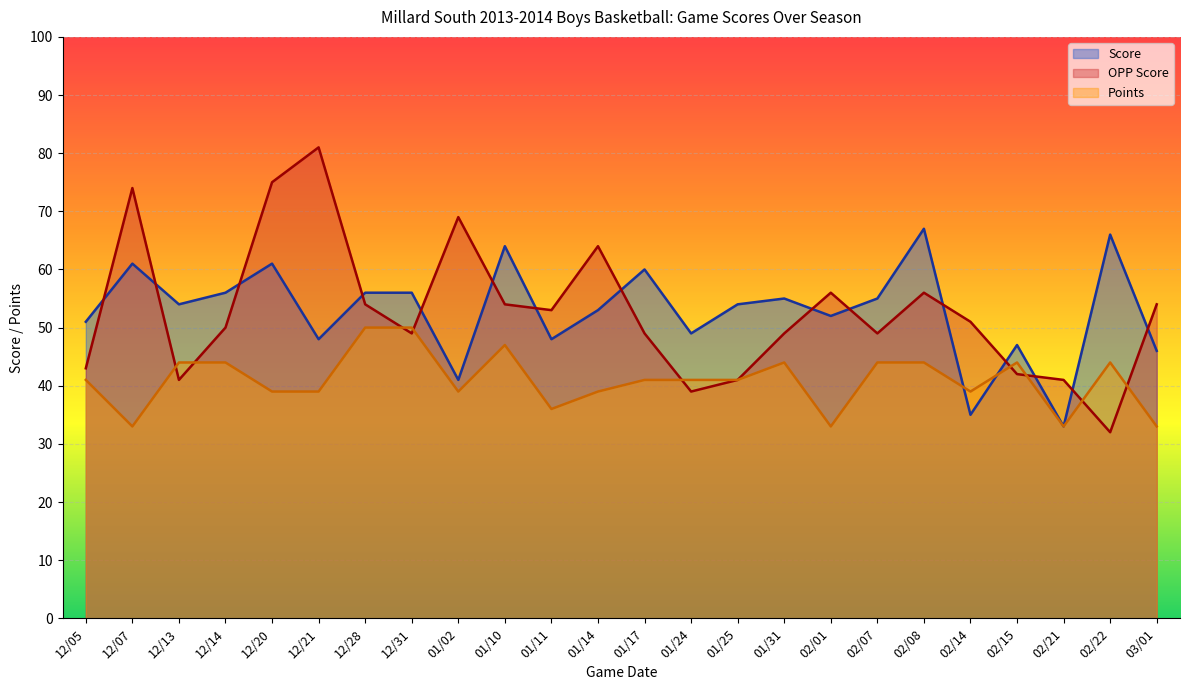

Between 01/14 and 03/01, which series saw the biggest shift?

OPP Score